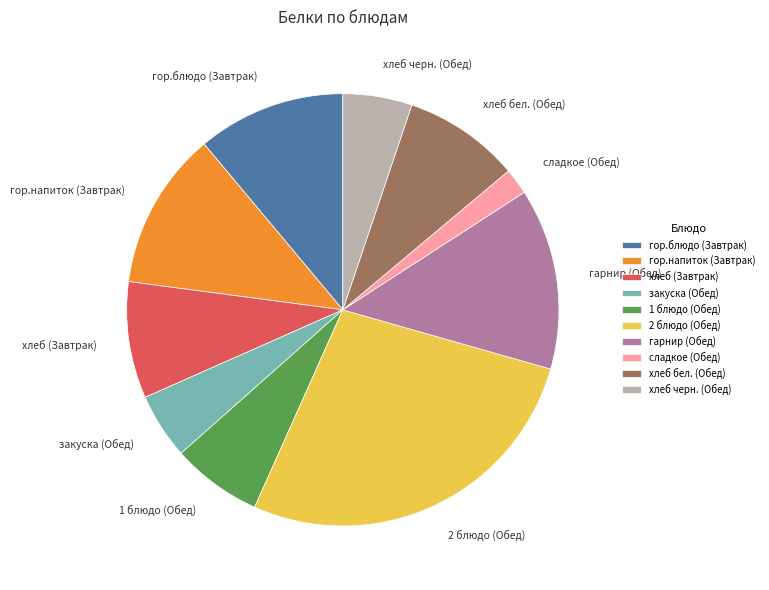

What is the ratio of the value at хлеб (Завтрак) to the value at гор.напиток (Завтрак)?

0.7